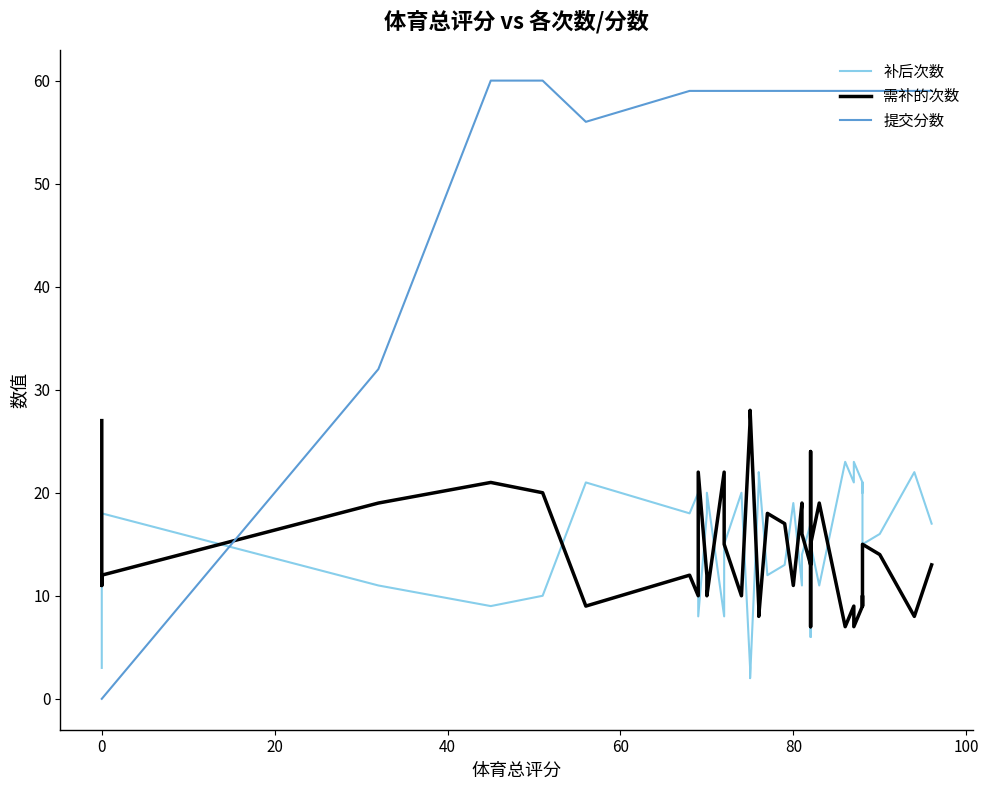

Does the chart have visible grid lines?

No